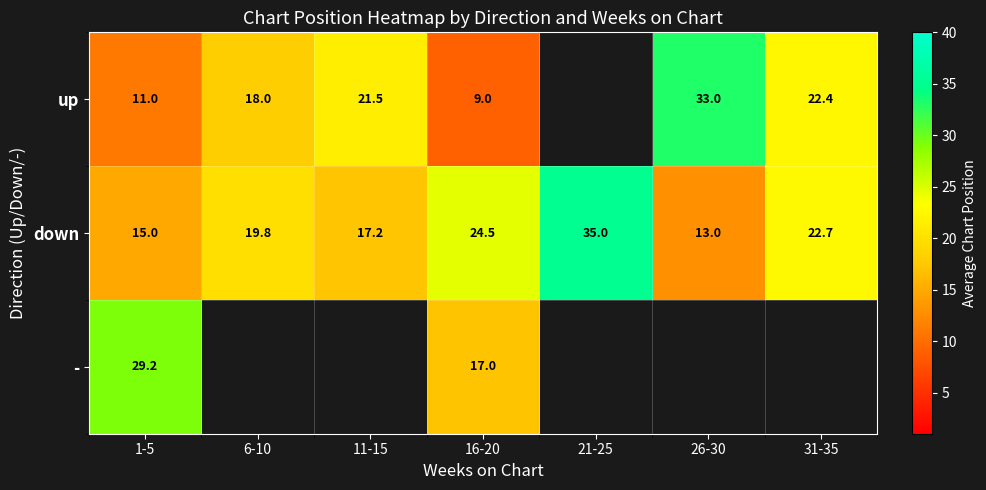

The - series shows 17.0 at 16-20. True or false?

True